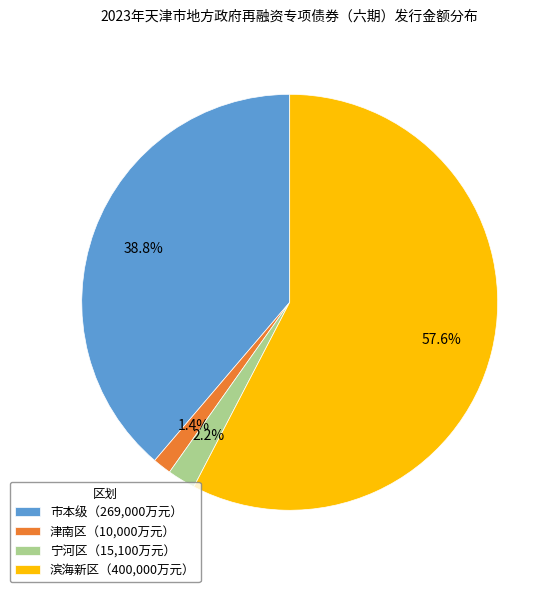

Rank the categories by value from lowest to highest.

津南区（10,000万元）, 宁河区（15,100万元）, 市本级（269,000万元）, 滨海新区（400,000万元）